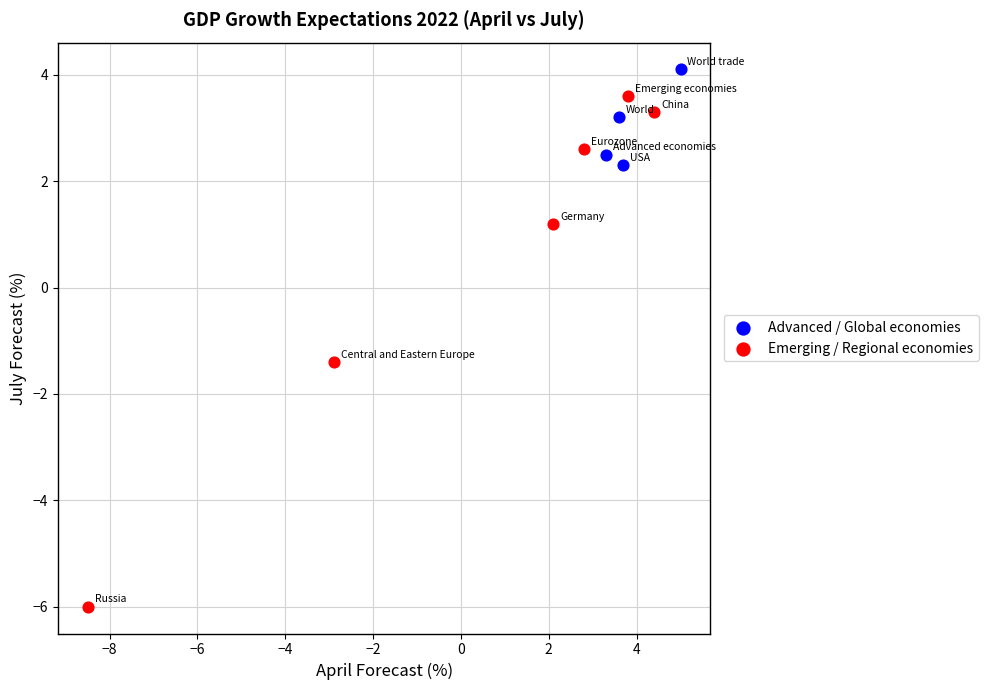

Which series contains the lowest Y value?

Emerging / Regional economies